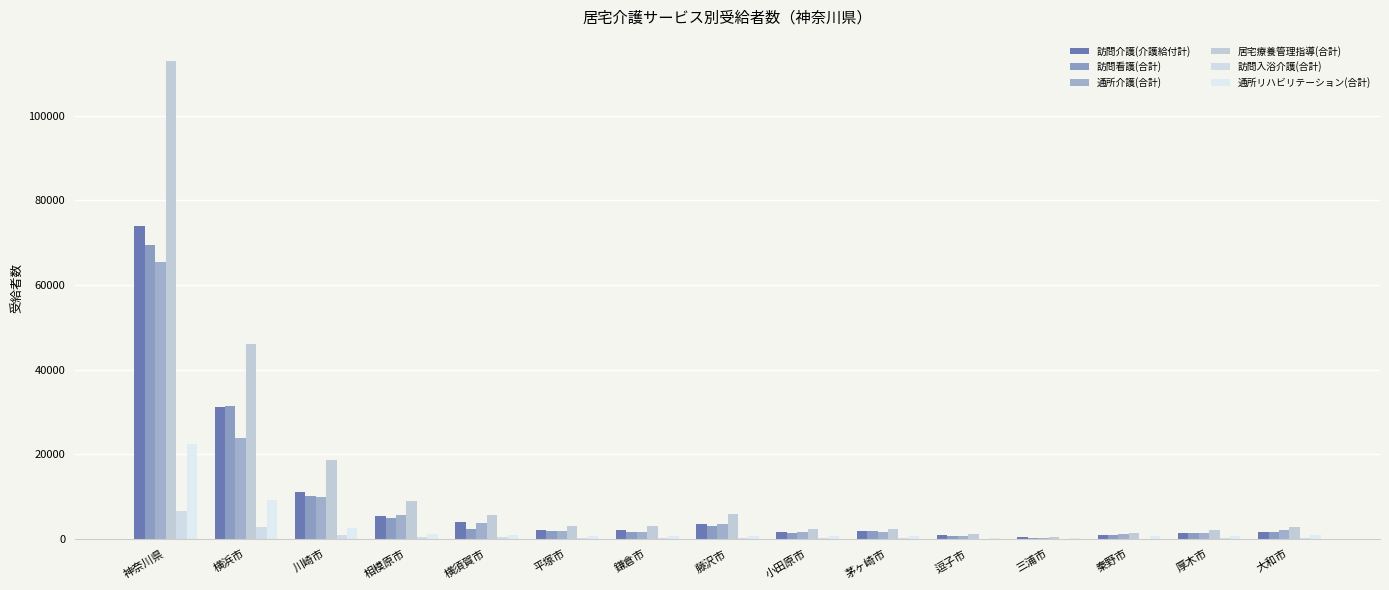

How many categories are shown in the chart?

15